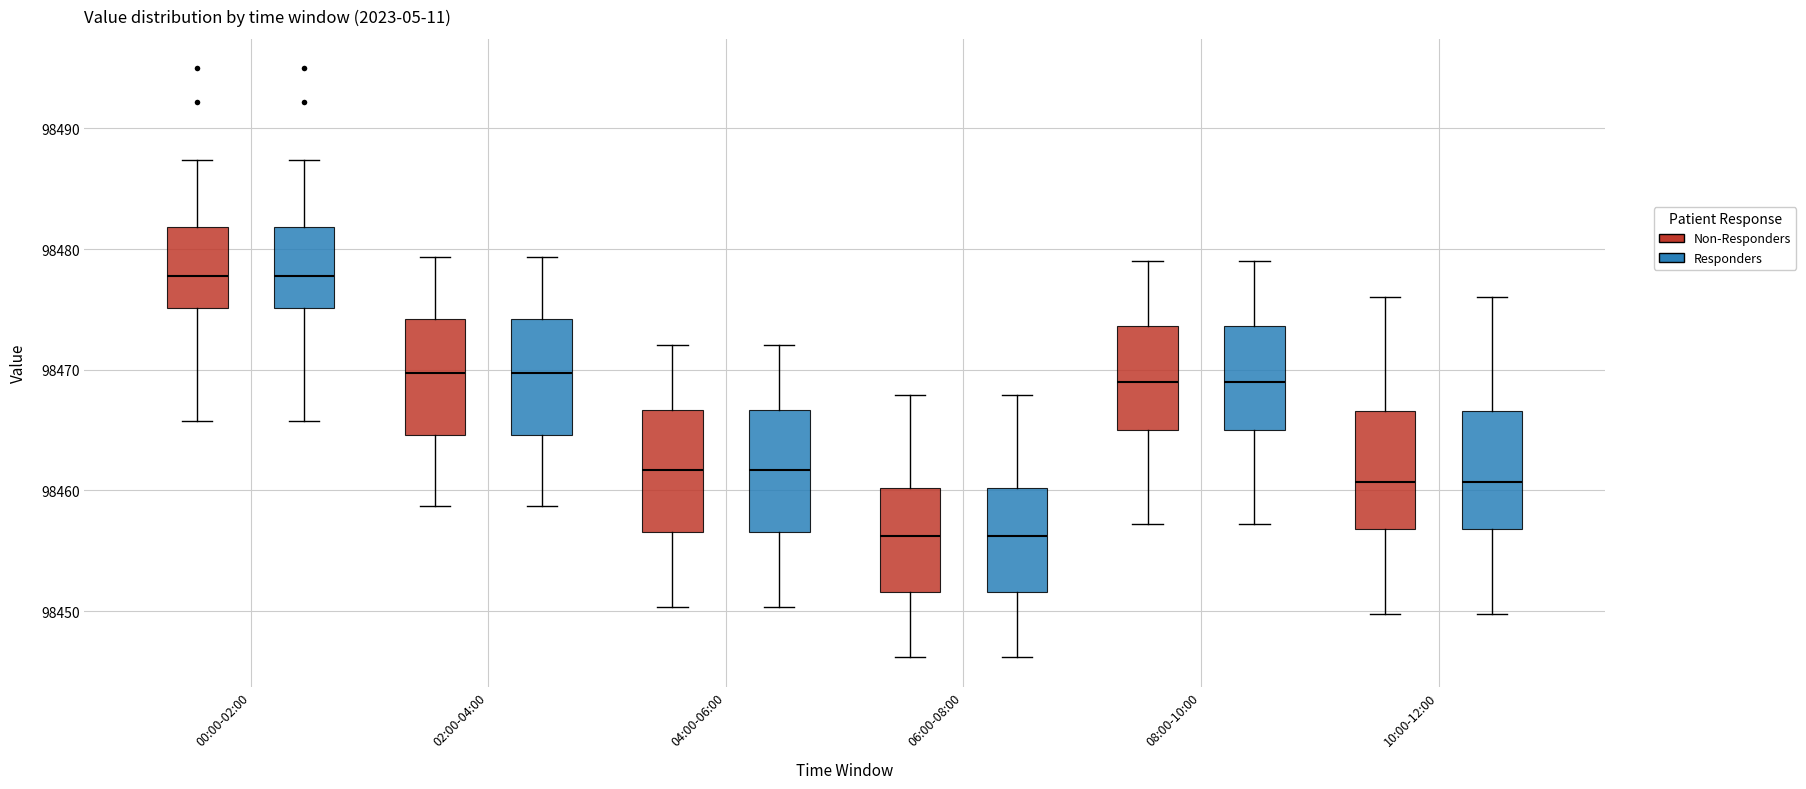

Where is the upper edge of the box for 00:00-02:00 (Non-Responders) on the y-axis? The values are not printed on the chart, so give them approximately, as read against the axis.

98482